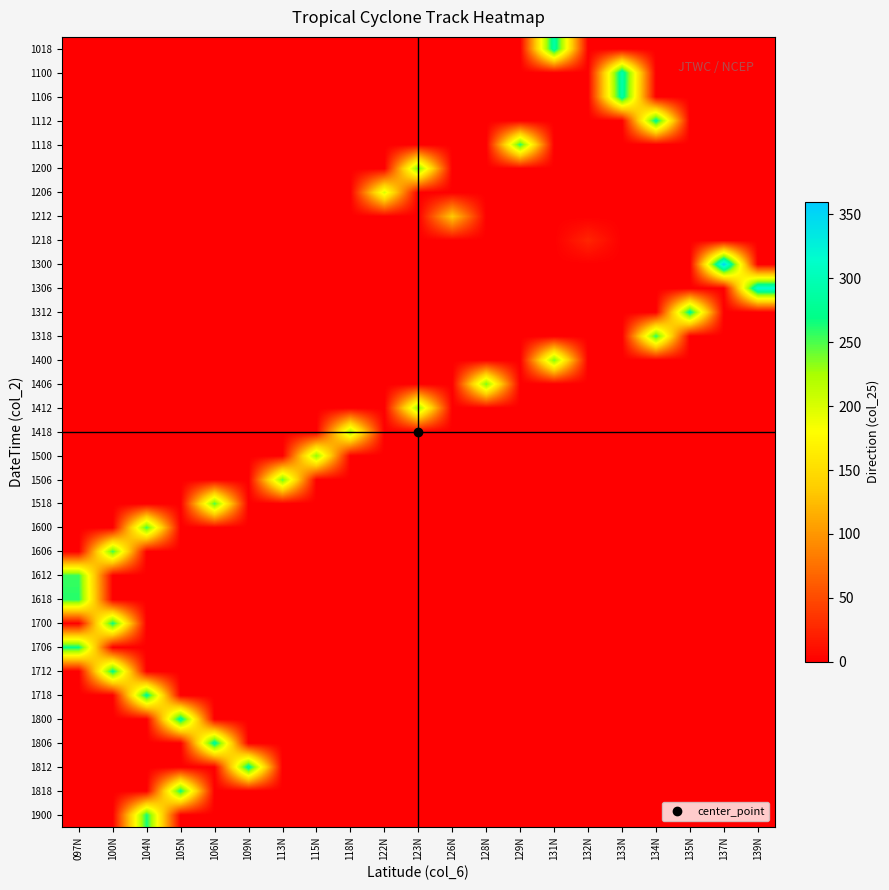

Reading left to right, extract all data points from this chart.

1018: 097N=0	100N=0	104N=0	105N=0	106N=0	109N=0	113N=0	115N=0	118N=0	122N=0	123N=0	126N=0	128N=0	129N=0	131N=290	132N=0	133N=0	134N=0	135N=0	137N=0	139N=0
1100: 097N=0	100N=0	104N=0	105N=0	106N=0	109N=0	113N=0	115N=0	118N=0	122N=0	123N=0	126N=0	128N=0	129N=0	131N=0	132N=0	133N=295	134N=0	135N=0	137N=0	139N=0
1106: 097N=0	100N=0	104N=0	105N=0	106N=0	109N=0	113N=0	115N=0	118N=0	122N=0	123N=0	126N=0	128N=0	129N=0	131N=0	132N=0	133N=290	134N=0	135N=0	137N=0	139N=0
1112: 097N=0	100N=0	104N=0	105N=0	106N=0	109N=0	113N=0	115N=0	118N=0	122N=0	123N=0	126N=0	128N=0	129N=0	131N=0	132N=0	133N=0	134N=280	135N=0	137N=0	139N=0
1118: 097N=0	100N=0	104N=0	105N=0	106N=0	109N=0	113N=0	115N=0	118N=0	122N=0	123N=0	126N=0	128N=0	129N=260	131N=0	132N=0	133N=0	134N=0	135N=0	137N=0	139N=0
1200: 097N=0	100N=0	104N=0	105N=0	106N=0	109N=0	113N=0	115N=0	118N=0	122N=0	123N=245	126N=0	128N=0	129N=0	131N=0	132N=0	133N=0	134N=0	135N=0	137N=0	139N=0
1206: 097N=0	100N=0	104N=0	105N=0	106N=0	109N=0	113N=0	115N=0	118N=0	122N=200	123N=0	126N=0	128N=0	129N=0	131N=0	132N=0	133N=0	134N=0	135N=0	137N=0	139N=0
1212: 097N=0	100N=0	104N=0	105N=0	106N=0	109N=0	113N=0	115N=0	118N=0	122N=0	123N=0	126N=135	128N=0	129N=0	131N=0	132N=0	133N=0	134N=0	135N=0	137N=0	139N=0
1218: 097N=0	100N=0	104N=0	105N=0	106N=0	109N=0	113N=0	115N=0	118N=0	122N=0	123N=0	126N=0	128N=0	129N=0	131N=0	132N=25	133N=0	134N=0	135N=0	137N=0	139N=0
1300: 097N=0	100N=0	104N=0	105N=0	106N=0	109N=0	113N=0	115N=0	118N=0	122N=0	123N=0	126N=0	128N=0	129N=0	131N=0	132N=0	133N=0	134N=0	135N=0	137N=355	139N=0
1306: 097N=0	100N=0	104N=0	105N=0	106N=0	109N=0	113N=0	115N=0	118N=0	122N=0	123N=0	126N=0	128N=0	129N=0	131N=0	132N=0	133N=0	134N=0	135N=0	137N=0	139N=320
1312: 097N=0	100N=0	104N=0	105N=0	106N=0	109N=0	113N=0	115N=0	118N=0	122N=0	123N=0	126N=0	128N=0	129N=0	131N=0	132N=0	133N=0	134N=0	135N=280	137N=0	139N=0
1318: 097N=0	100N=0	104N=0	105N=0	106N=0	109N=0	113N=0	115N=0	118N=0	122N=0	123N=0	126N=0	128N=0	129N=0	131N=0	132N=0	133N=0	134N=260	135N=0	137N=0	139N=0
1400: 097N=0	100N=0	104N=0	105N=0	106N=0	109N=0	113N=0	115N=0	118N=0	122N=0	123N=0	126N=0	128N=0	129N=0	131N=240	132N=0	133N=0	134N=0	135N=0	137N=0	139N=0
1406: 097N=0	100N=0	104N=0	105N=0	106N=0	109N=0	113N=0	115N=0	118N=0	122N=0	123N=0	126N=0	128N=240	129N=0	131N=0	132N=0	133N=0	134N=0	135N=0	137N=0	139N=0
1412: 097N=0	100N=0	104N=0	105N=0	106N=0	109N=0	113N=0	115N=0	118N=0	122N=0	123N=235	126N=0	128N=0	129N=0	131N=0	132N=0	133N=0	134N=0	135N=0	137N=0	139N=0
1418: 097N=0	100N=0	104N=0	105N=0	106N=0	109N=0	113N=0	115N=0	118N=225	122N=0	123N=0	126N=0	128N=0	129N=0	131N=0	132N=0	133N=0	134N=0	135N=0	137N=0	139N=0
1500: 097N=0	100N=0	104N=0	105N=0	106N=0	109N=0	113N=0	115N=235	118N=0	122N=0	123N=0	126N=0	128N=0	129N=0	131N=0	132N=0	133N=0	134N=0	135N=0	137N=0	139N=0
1506: 097N=0	100N=0	104N=0	105N=0	106N=0	109N=0	113N=245	115N=0	118N=0	122N=0	123N=0	126N=0	128N=0	129N=0	131N=0	132N=0	133N=0	134N=0	135N=0	137N=0	139N=0
1518: 097N=0	100N=0	104N=0	105N=0	106N=250	109N=0	113N=0	115N=0	118N=0	122N=0	123N=0	126N=0	128N=0	129N=0	131N=0	132N=0	133N=0	134N=0	135N=0	137N=0	139N=0
1600: 097N=0	100N=0	104N=255	105N=0	106N=0	109N=0	113N=0	115N=0	118N=0	122N=0	123N=0	126N=0	128N=0	129N=0	131N=0	132N=0	133N=0	134N=0	135N=0	137N=0	139N=0
1606: 097N=0	100N=255	104N=0	105N=0	106N=0	109N=0	113N=0	115N=0	118N=0	122N=0	123N=0	126N=0	128N=0	129N=0	131N=0	132N=0	133N=0	134N=0	135N=0	137N=0	139N=0
1612: 097N=255	100N=0	104N=0	105N=0	106N=0	109N=0	113N=0	115N=0	118N=0	122N=0	123N=0	126N=0	128N=0	129N=0	131N=0	132N=0	133N=0	134N=0	135N=0	137N=0	139N=0
1618: 097N=260	100N=0	104N=0	105N=0	106N=0	109N=0	113N=0	115N=0	118N=0	122N=0	123N=0	126N=0	128N=0	129N=0	131N=0	132N=0	133N=0	134N=0	135N=0	137N=0	139N=0
1700: 097N=0	100N=270	104N=0	105N=0	106N=0	109N=0	113N=0	115N=0	118N=0	122N=0	123N=0	126N=0	128N=0	129N=0	131N=0	132N=0	133N=0	134N=0	135N=0	137N=0	139N=0
1706: 097N=270	100N=0	104N=0	105N=0	106N=0	109N=0	113N=0	115N=0	118N=0	122N=0	123N=0	126N=0	128N=0	129N=0	131N=0	132N=0	133N=0	134N=0	135N=0	137N=0	139N=0
1712: 097N=0	100N=275	104N=0	105N=0	106N=0	109N=0	113N=0	115N=0	118N=0	122N=0	123N=0	126N=0	128N=0	129N=0	131N=0	132N=0	133N=0	134N=0	135N=0	137N=0	139N=0
1718: 097N=0	100N=0	104N=280	105N=0	106N=0	109N=0	113N=0	115N=0	118N=0	122N=0	123N=0	126N=0	128N=0	129N=0	131N=0	132N=0	133N=0	134N=0	135N=0	137N=0	139N=0
1800: 097N=0	100N=0	104N=0	105N=285	106N=0	109N=0	113N=0	115N=0	118N=0	122N=0	123N=0	126N=0	128N=0	129N=0	131N=0	132N=0	133N=0	134N=0	135N=0	137N=0	139N=0
1806: 097N=0	100N=0	104N=0	105N=0	106N=285	109N=0	113N=0	115N=0	118N=0	122N=0	123N=0	126N=0	128N=0	129N=0	131N=0	132N=0	133N=0	134N=0	135N=0	137N=0	139N=0
1812: 097N=0	100N=0	104N=0	105N=0	106N=0	109N=285	113N=0	115N=0	118N=0	122N=0	123N=0	126N=0	128N=0	129N=0	131N=0	132N=0	133N=0	134N=0	135N=0	137N=0	139N=0
1818: 097N=0	100N=0	104N=0	105N=270	106N=0	109N=0	113N=0	115N=0	118N=0	122N=0	123N=0	126N=0	128N=0	129N=0	131N=0	132N=0	133N=0	134N=0	135N=0	137N=0	139N=0
1900: 097N=0	100N=0	104N=265	105N=0	106N=0	109N=0	113N=0	115N=0	118N=0	122N=0	123N=0	126N=0	128N=0	129N=0	131N=0	132N=0	133N=0	134N=0	135N=0	137N=0	139N=0